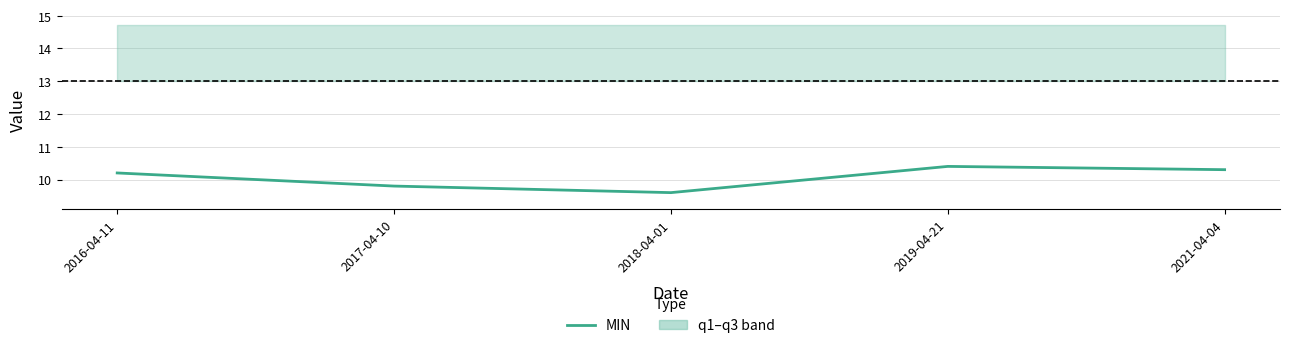

What is the value of the 1st point from the left?

10.2